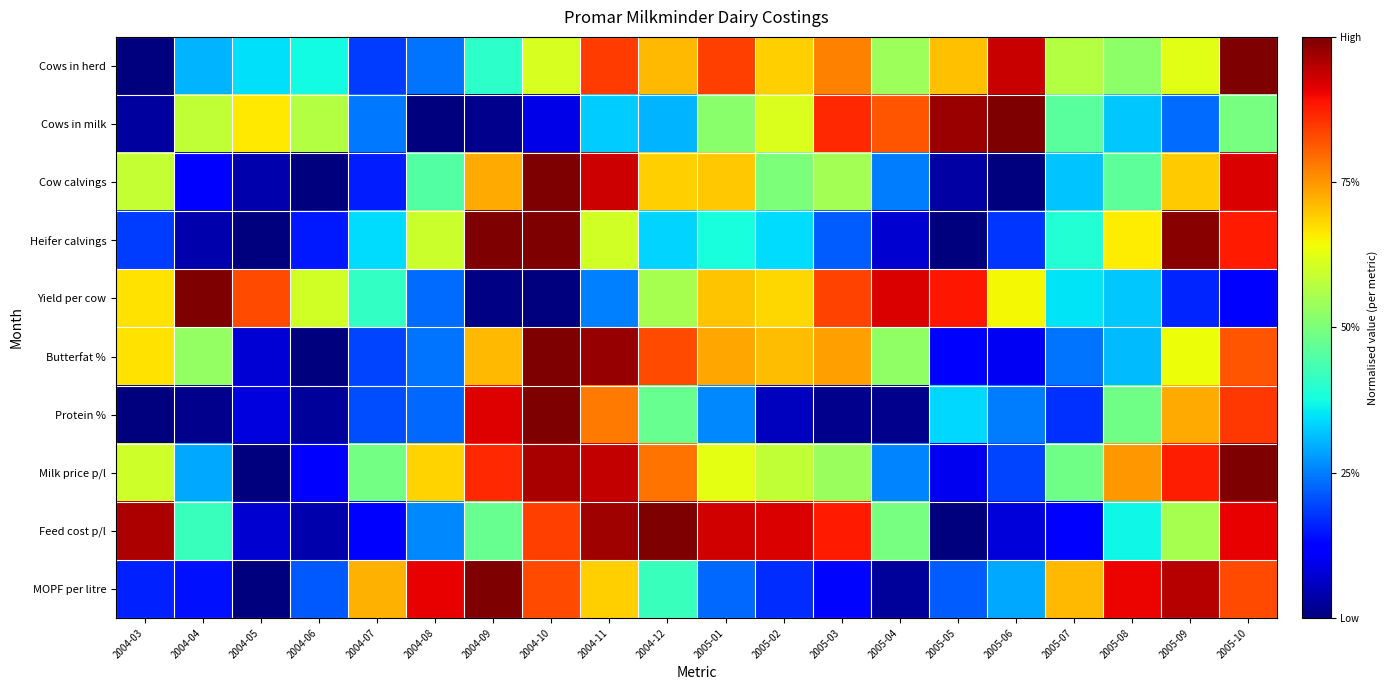

At which category is the sum across all series the highest?

2005-10